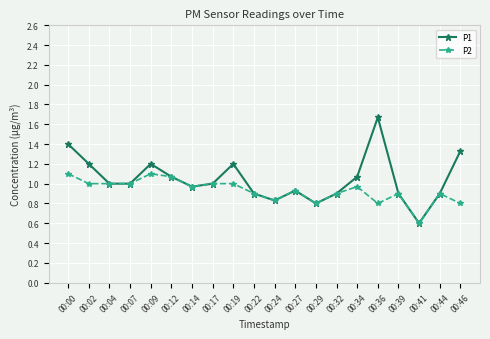

True or false: P1 has more than 1 points higher than both neighbors.

True